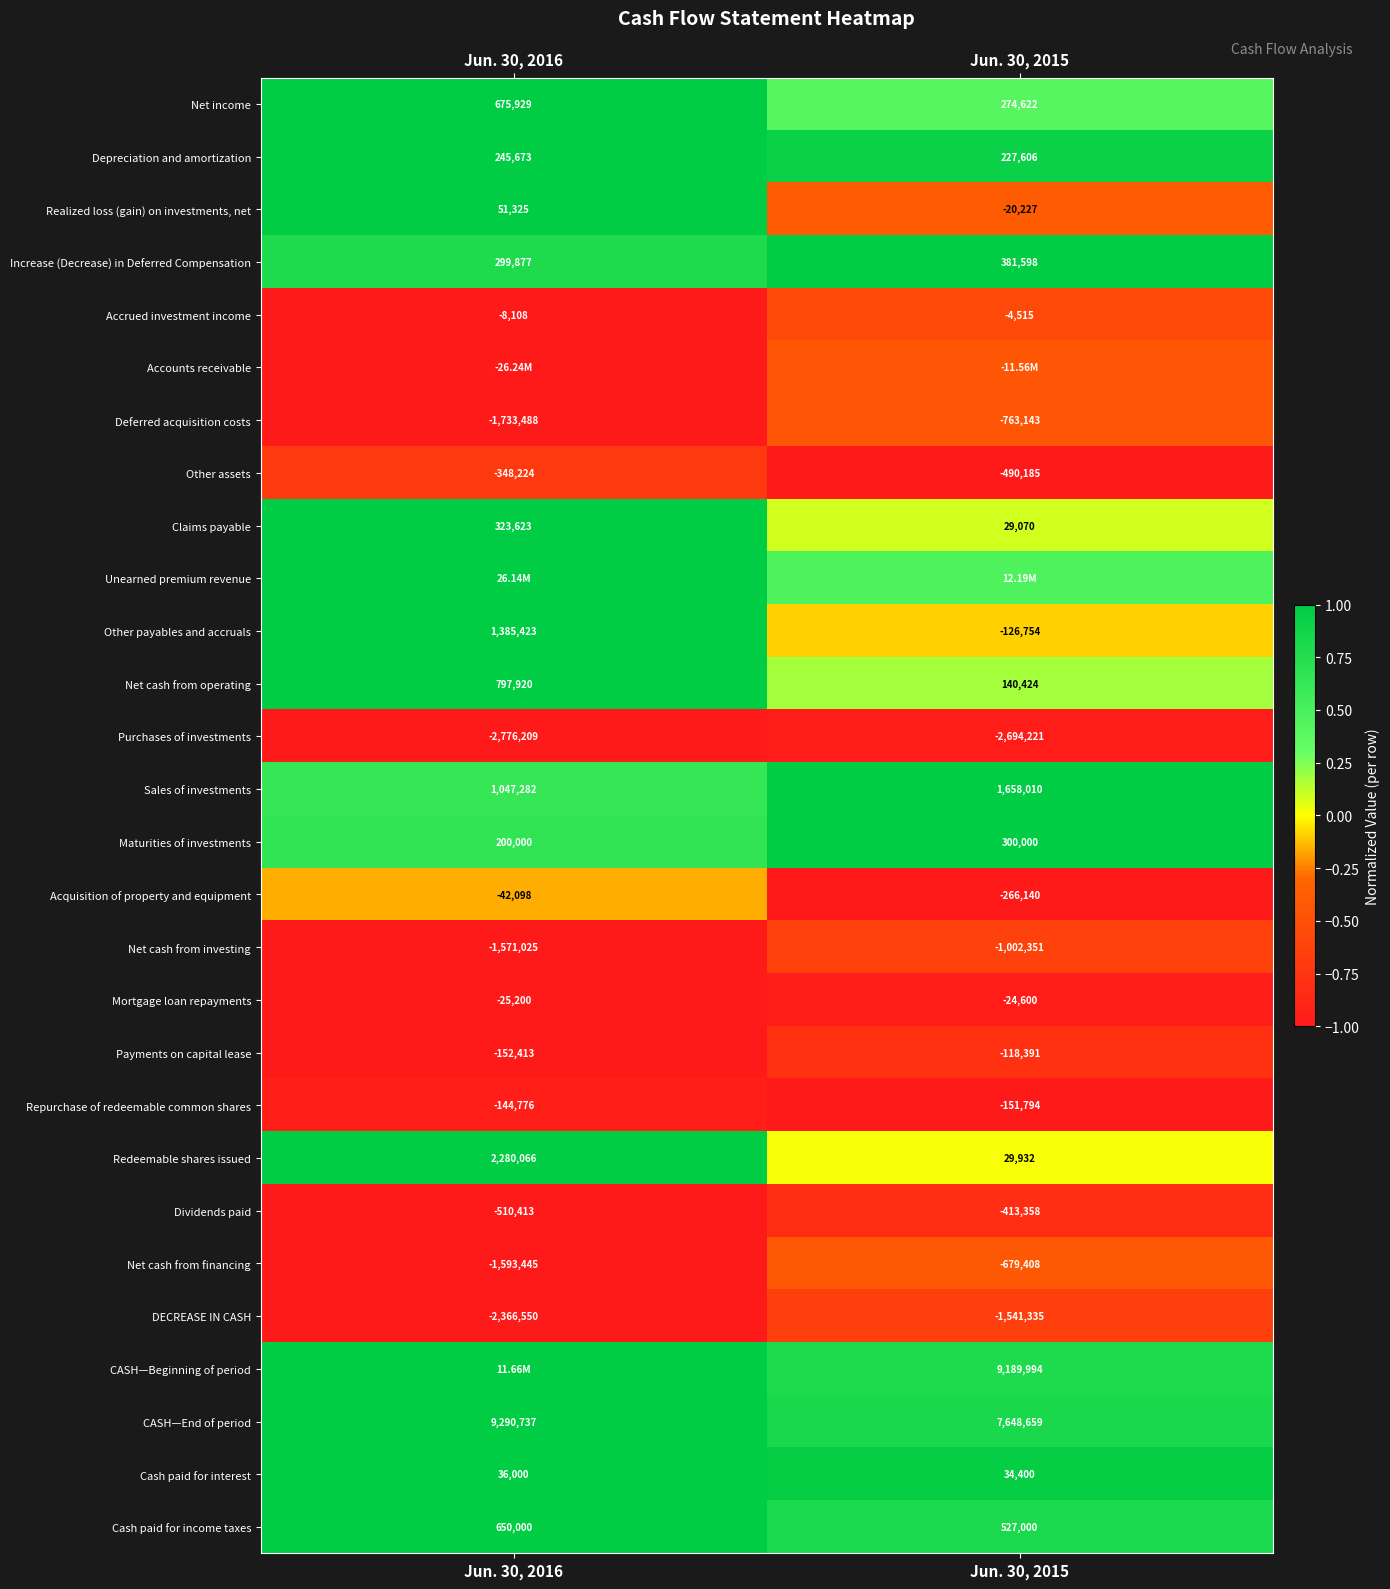

Is it true that DECREASE IN CASH equals -0.1 at Jun. 30, 2015?

False